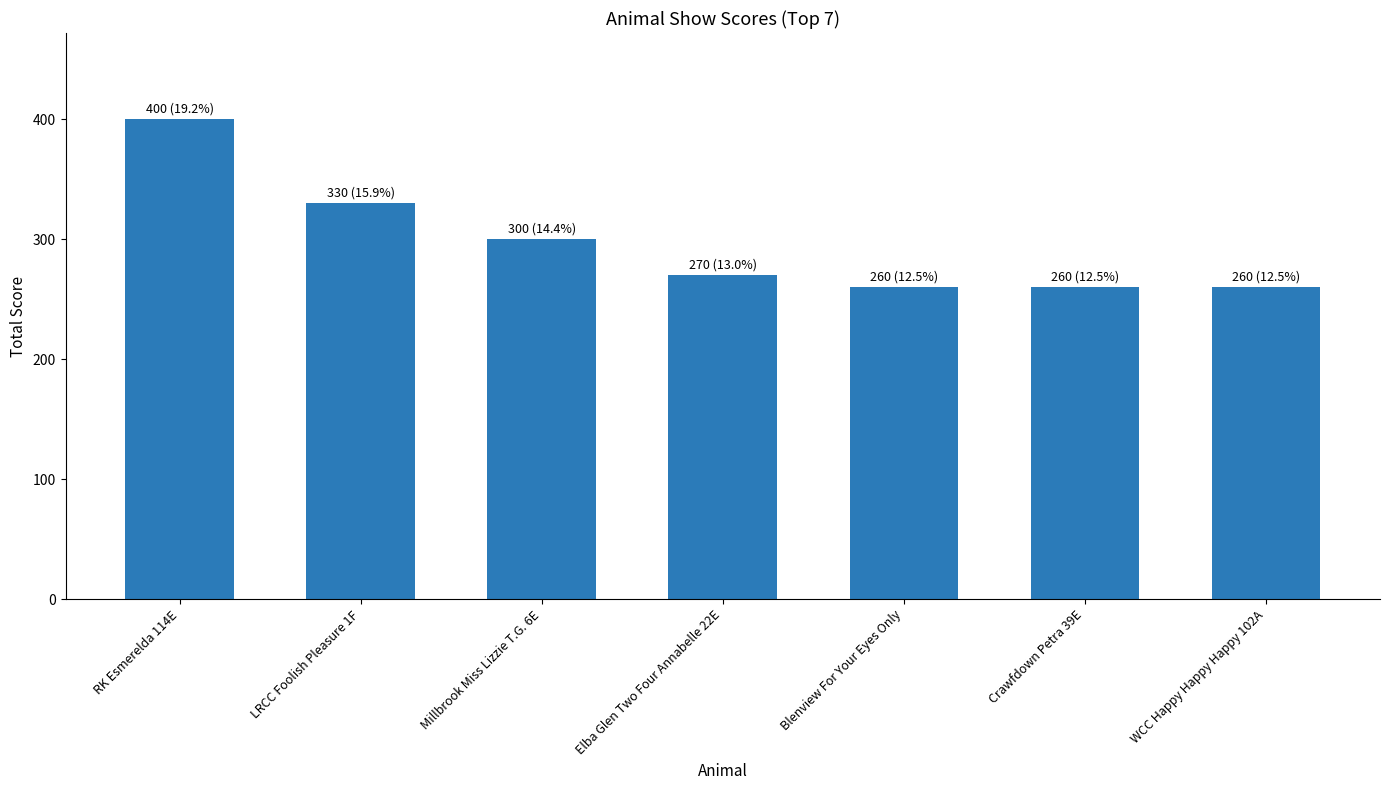

Is it true that the value at Millbrook Miss Lizzie T.G. 6E is 528?

False